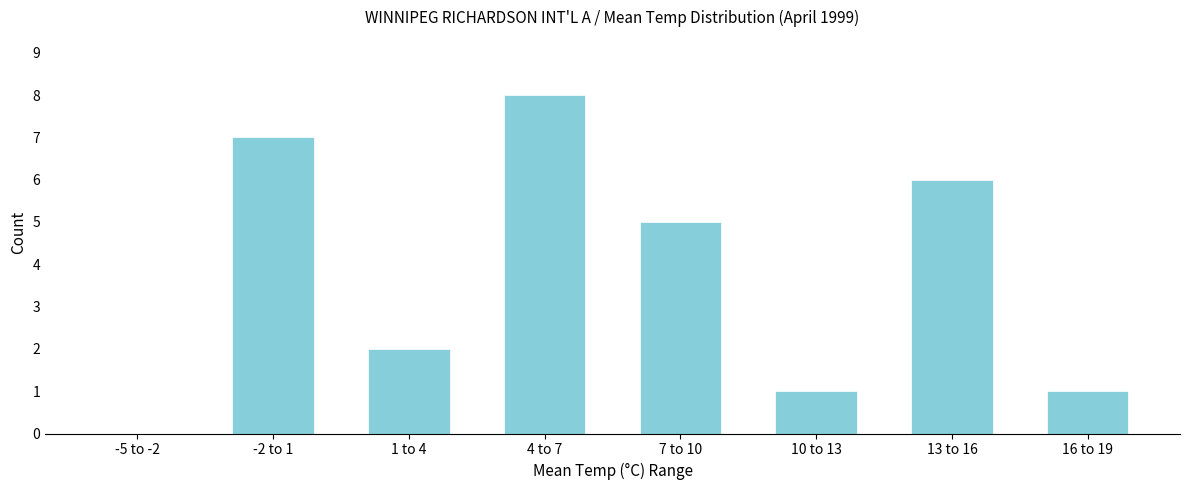

Reading left to right, what are all the values shown in this chart?

-5 to -2=0	-2 to 1=7	1 to 4=2	4 to 7=8	7 to 10=5	10 to 13=1	13 to 16=6	16 to 19=1